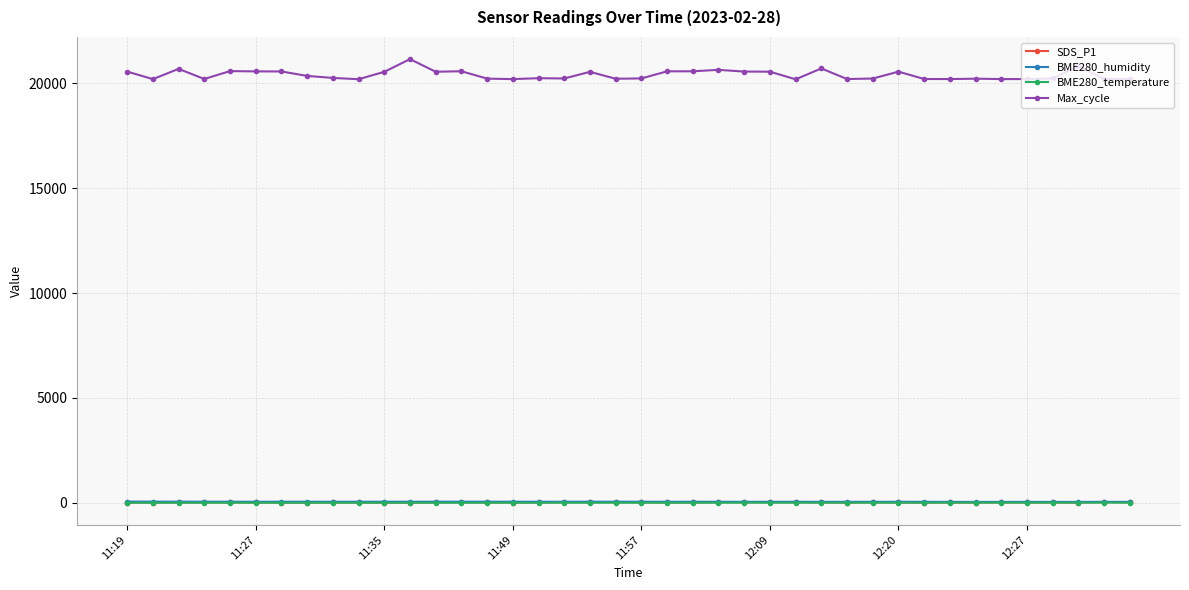

Which series has the widest spread of values?

Max_cycle